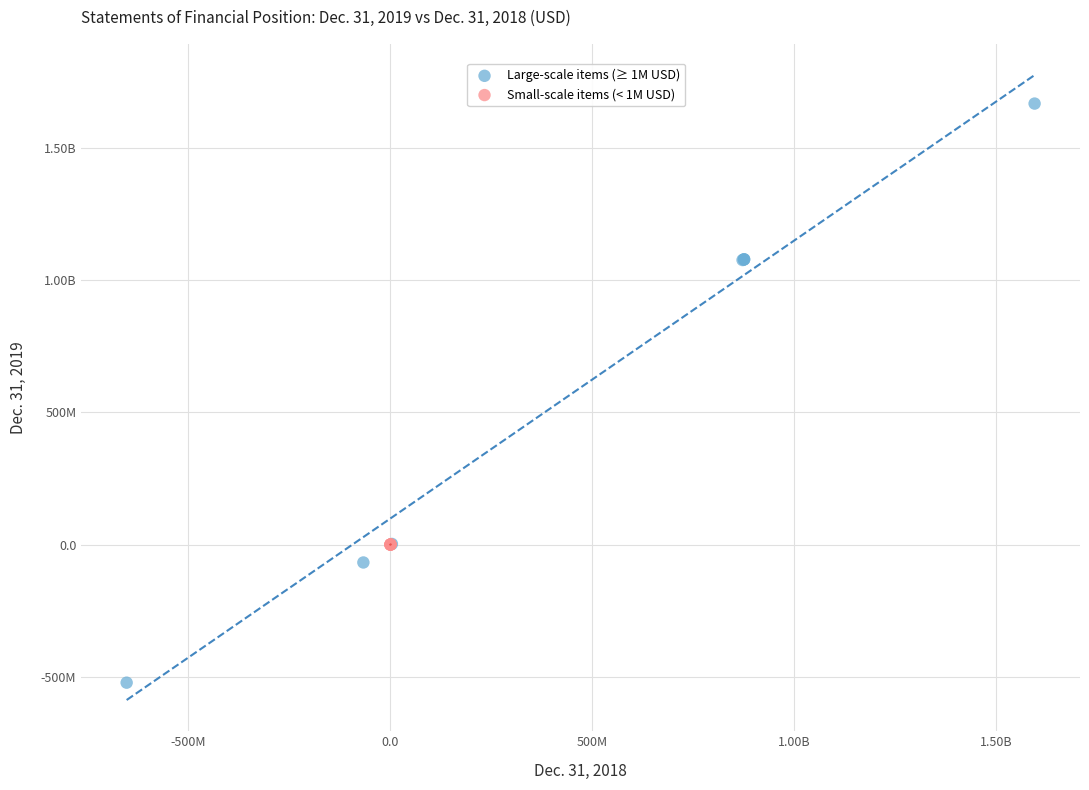

What are all the series names shown in the legend?

Large-scale items (≥ 1M USD), Small-scale items (< 1M USD)